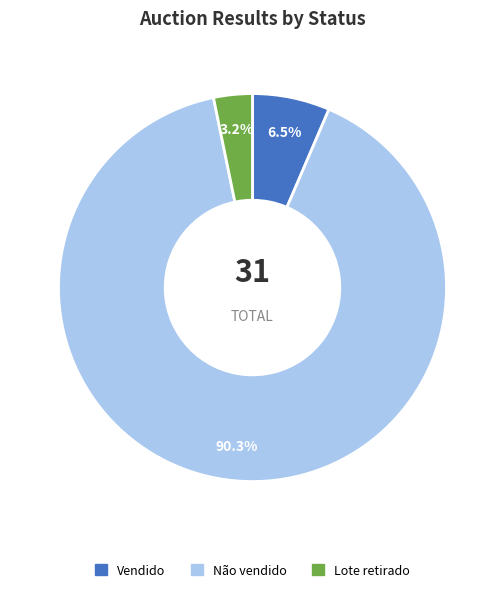

Which has a higher value, Lote retirado or Vendido?

Vendido